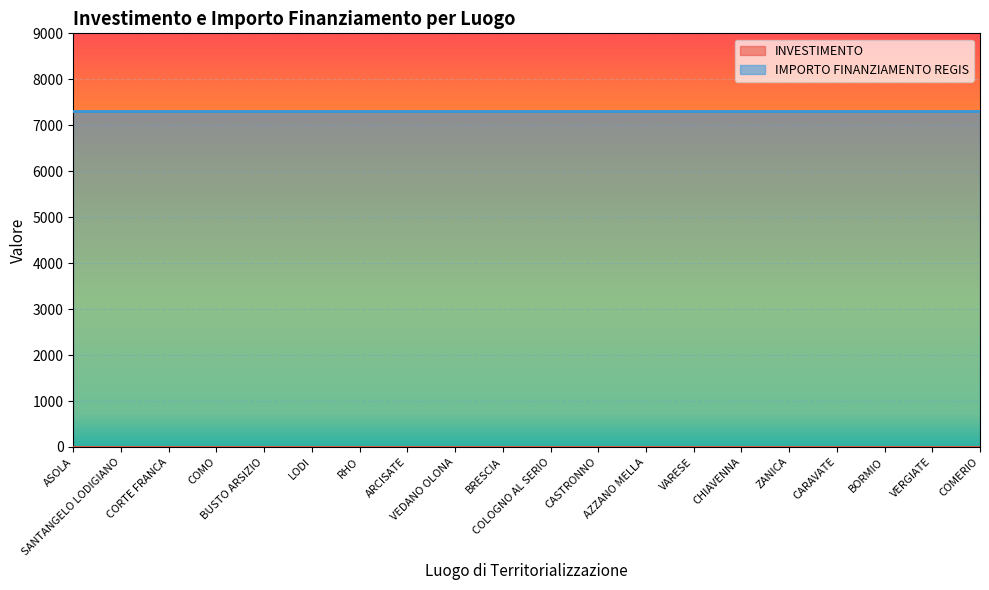

True or false: INVESTIMENTO and IMPORTO FINANZIAMENTO REGIS intersect in this chart.

False